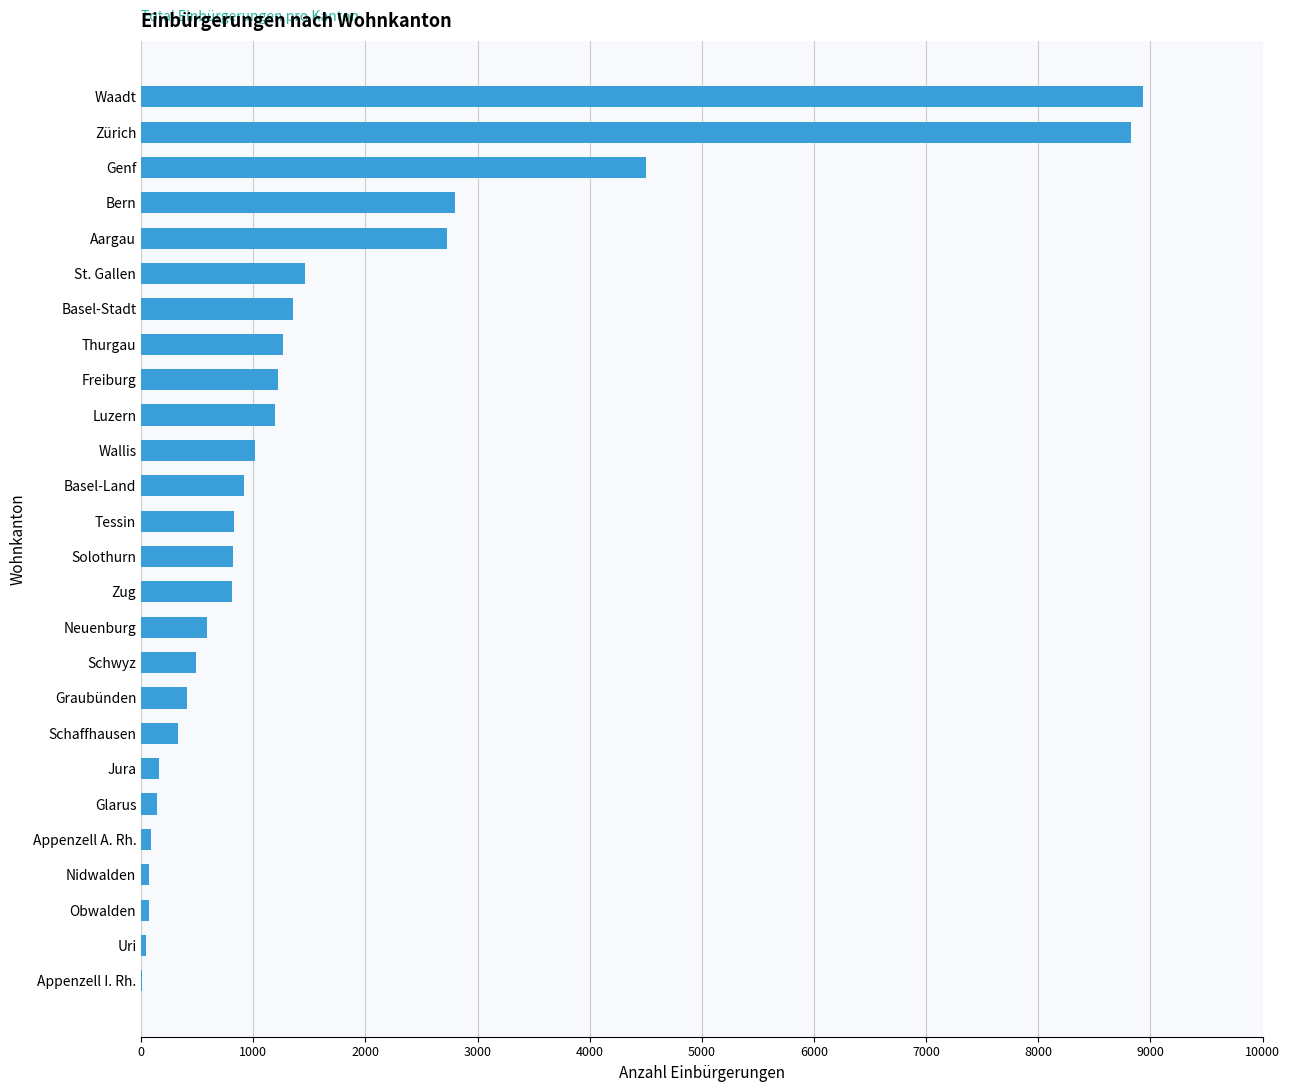

What is the sum of all values?

41073